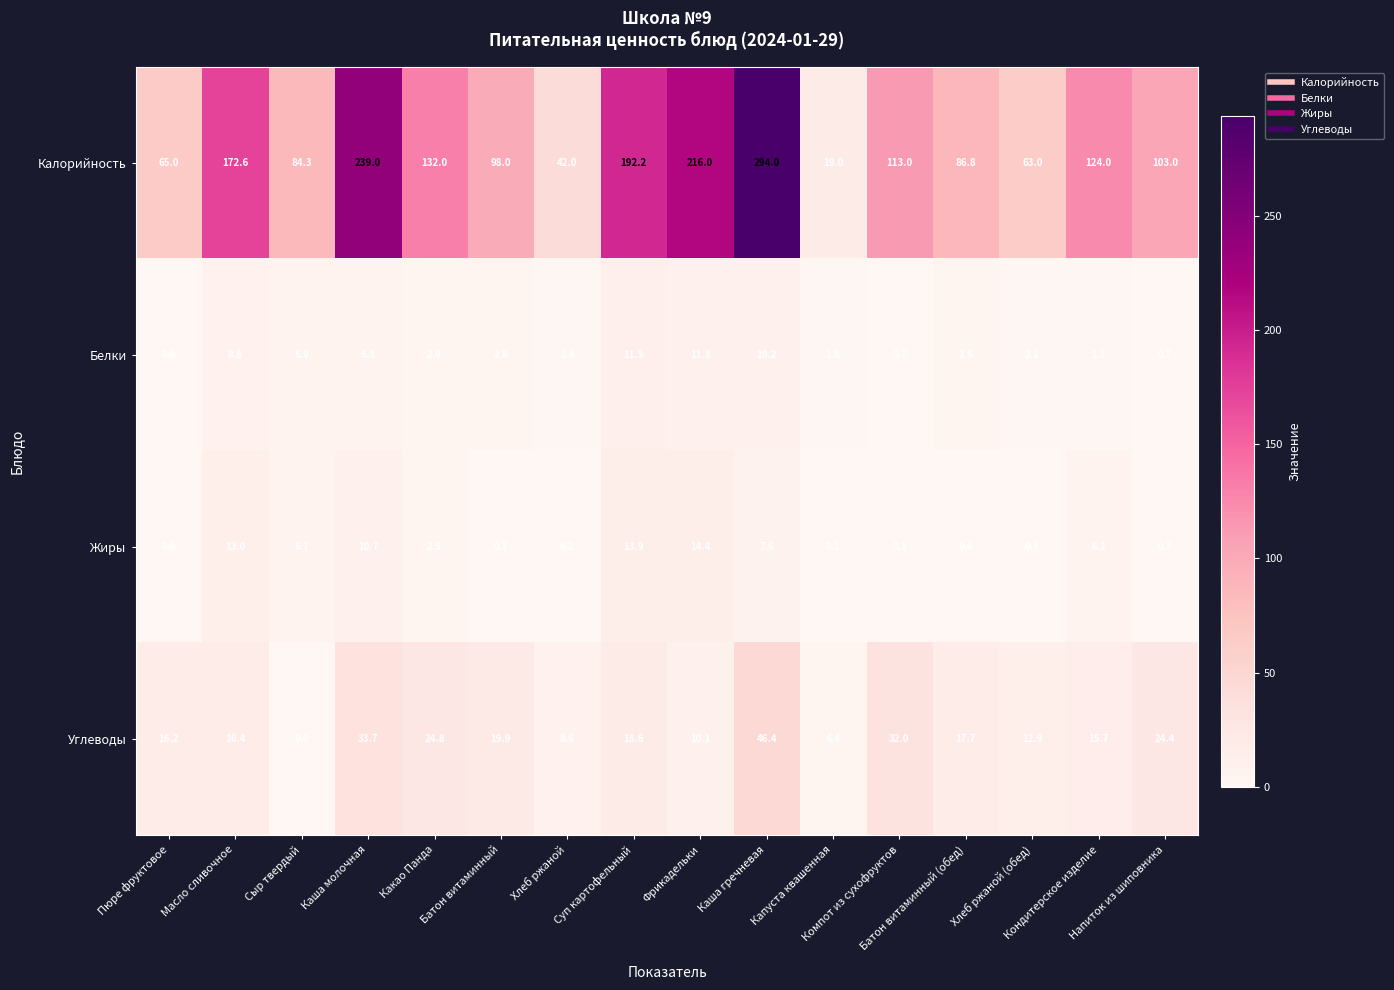

Which series has the widest spread of values?

Калорийность